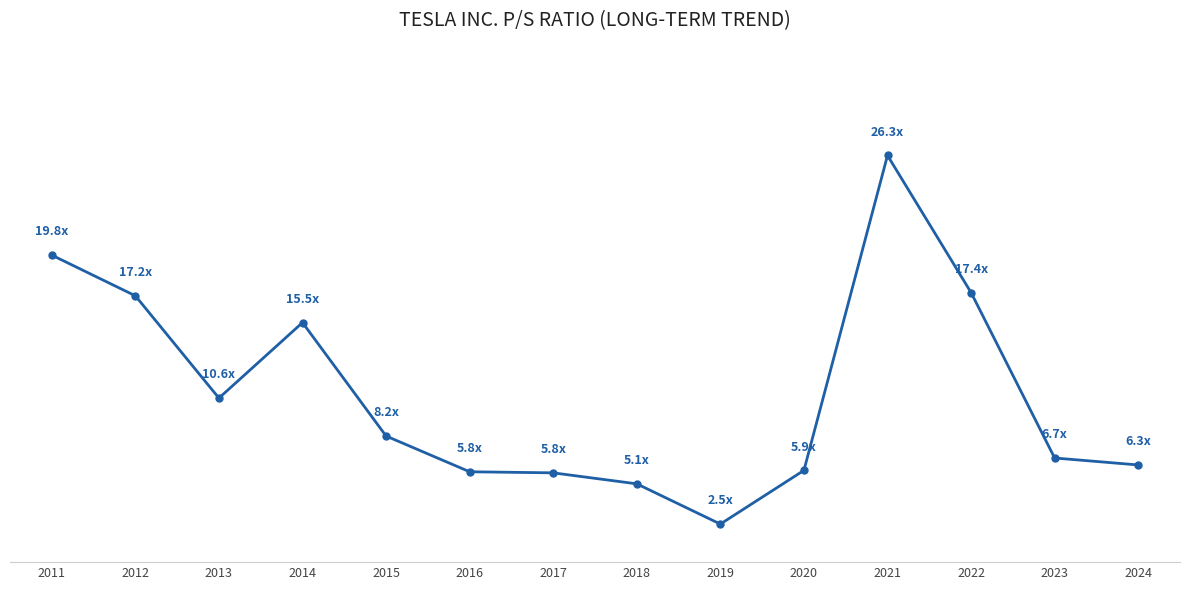

Is this an area chart (filled region under the line)?

No